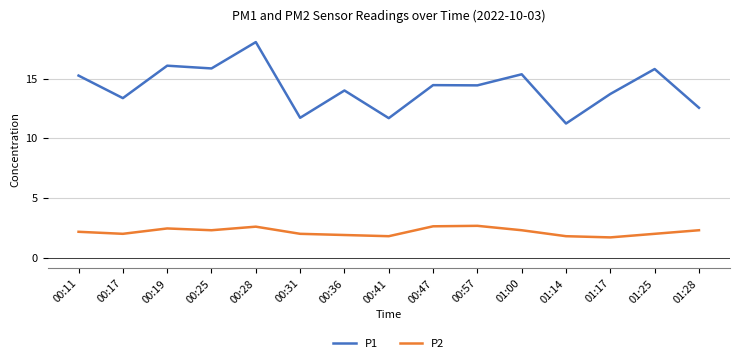

What is the smallest value displayed?

1.7